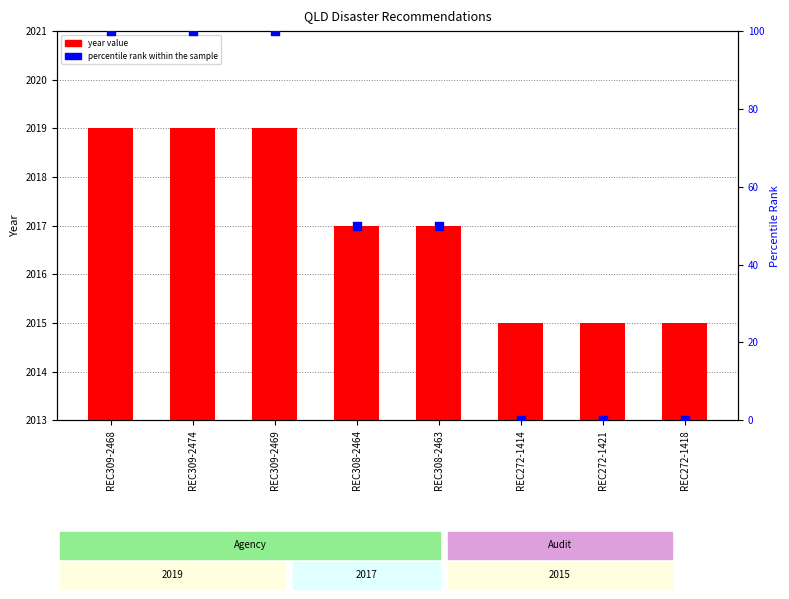

At how many categories does at least one series exceed 1992?

8